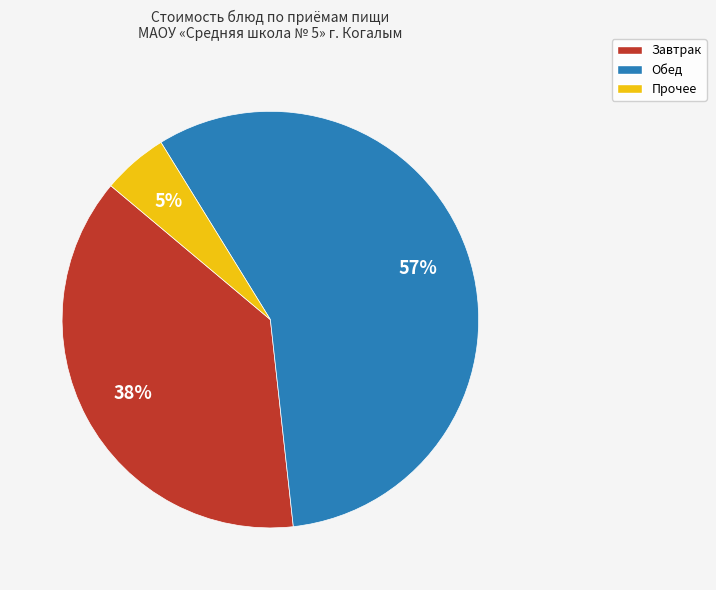

Rank the categories by value from lowest to highest.

Прочее, Завтрак, Обед